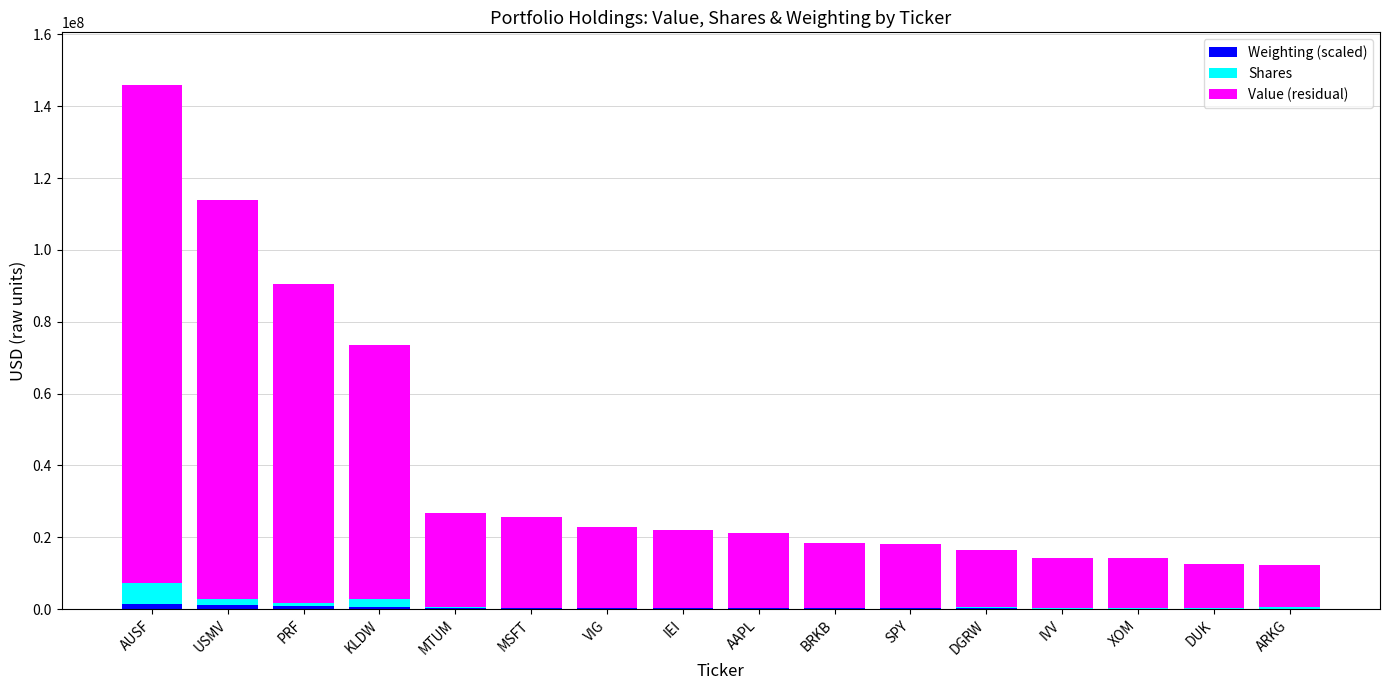

At which category is the sum across all series the highest?

AUSF